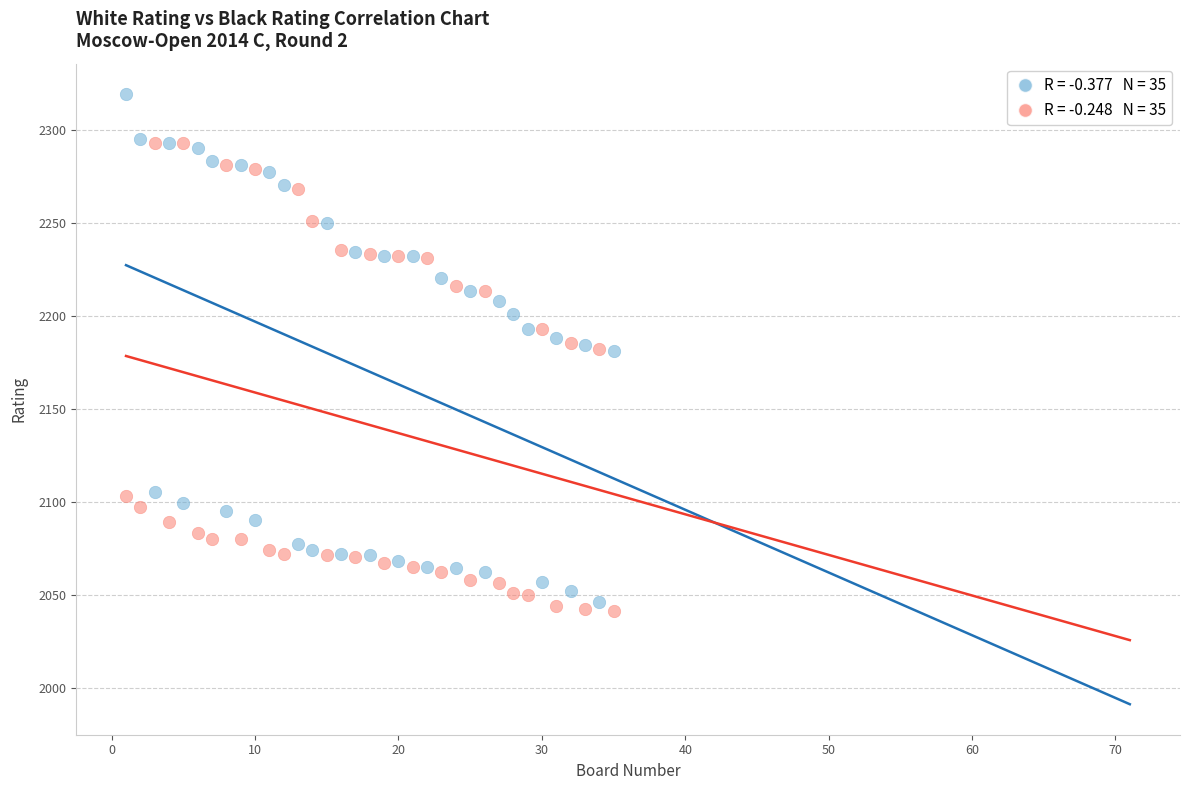

Across all data points, what is the range of X values (max minus min)?

34